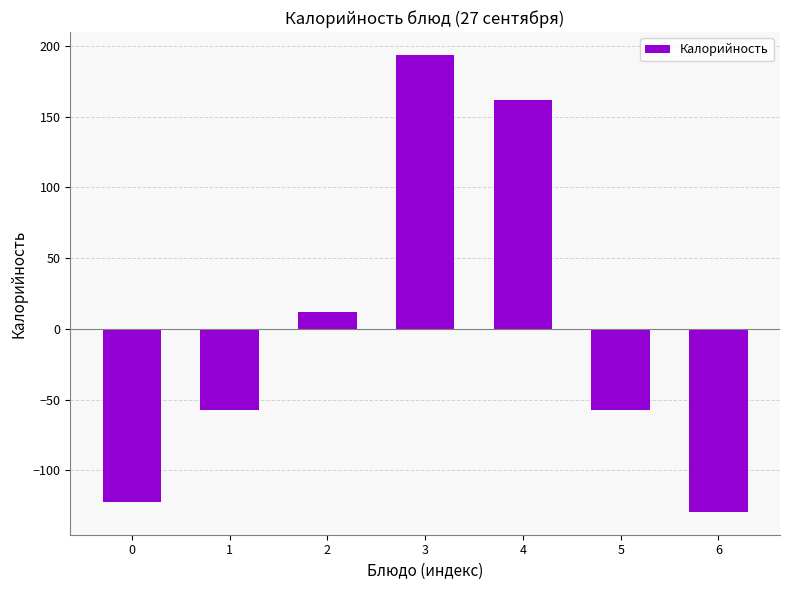

What is the value of the 2nd bar from the left?

-57.4